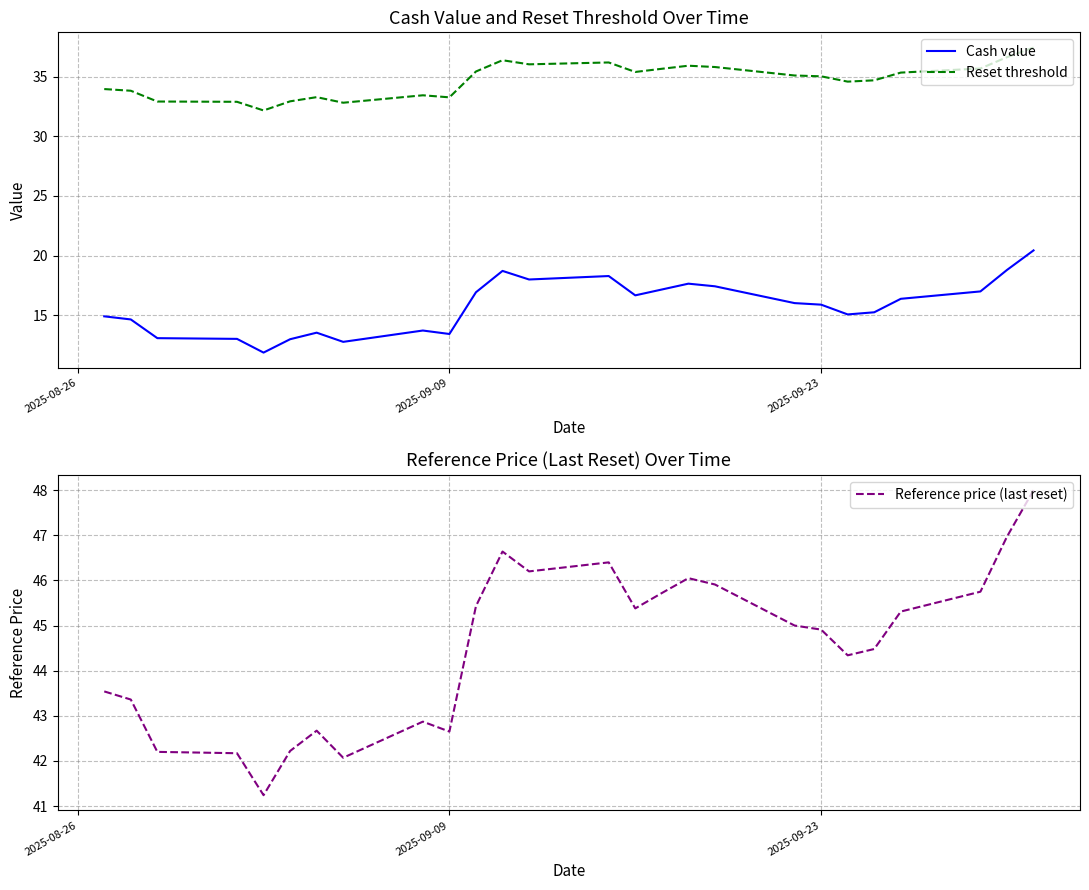

How many values in the Cash value series exceed 16?

13